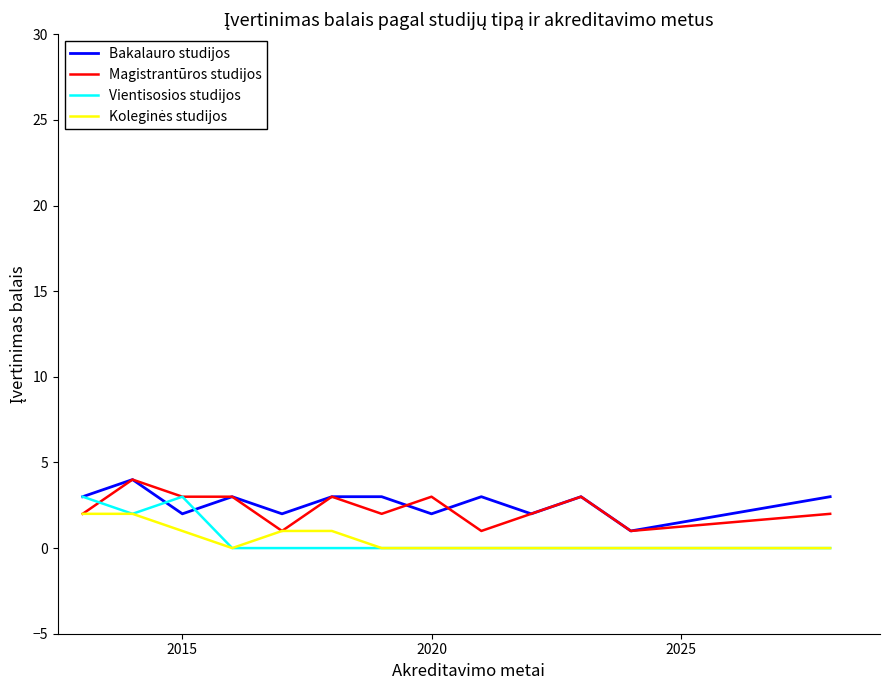

What is the greatest value displayed?

4